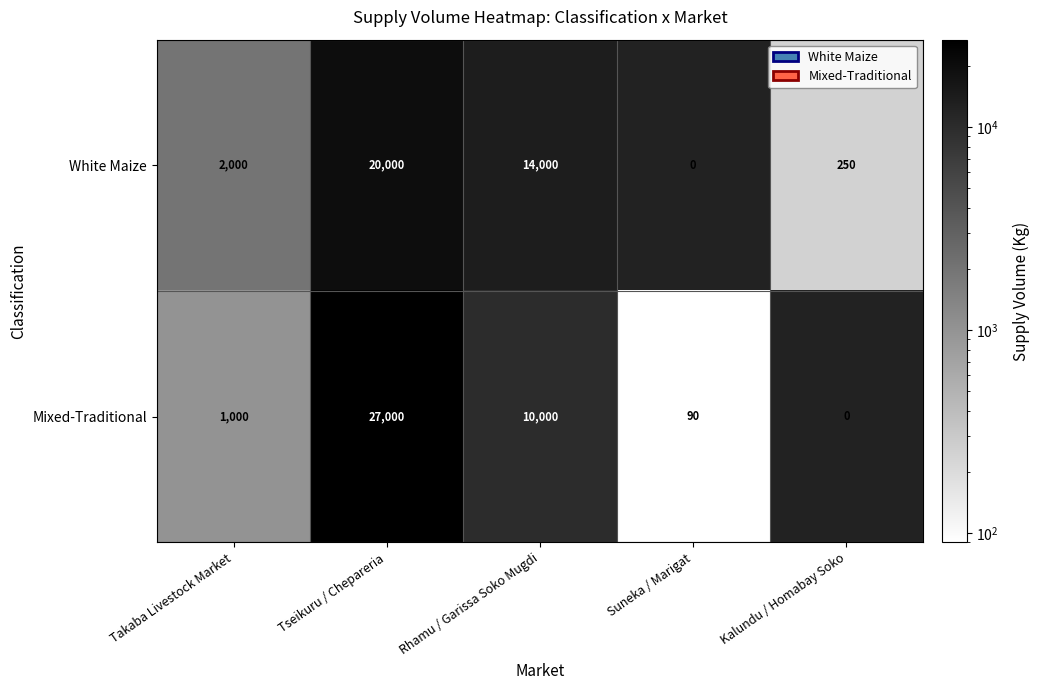

At Rhamu / Garissa Soko Mugdi, list the series in order from largest to smallest.

White Maize, Mixed-Traditional